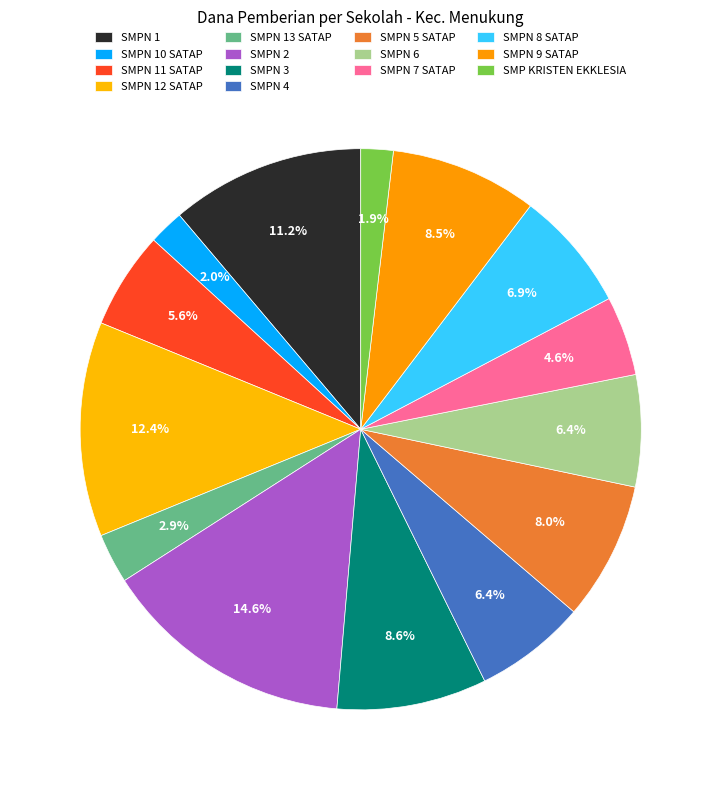

How many segments does this pie chart have?

14